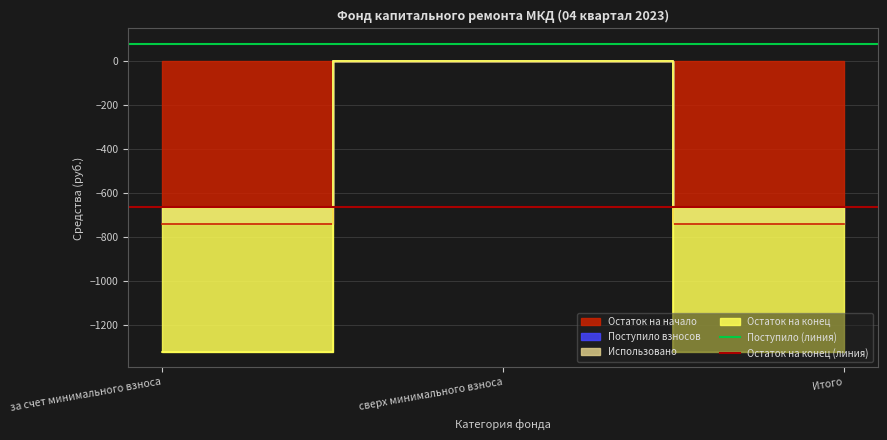

The Поступило (линия) series shows 78.6 at за счет минимального взноса. True or false?

True